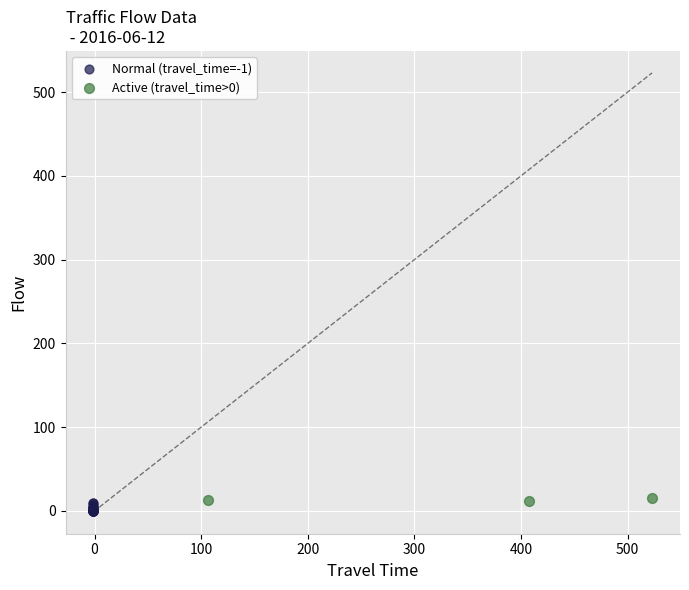

Which series has the largest Y range (max minus min)?

Normal (travel_time=-1)